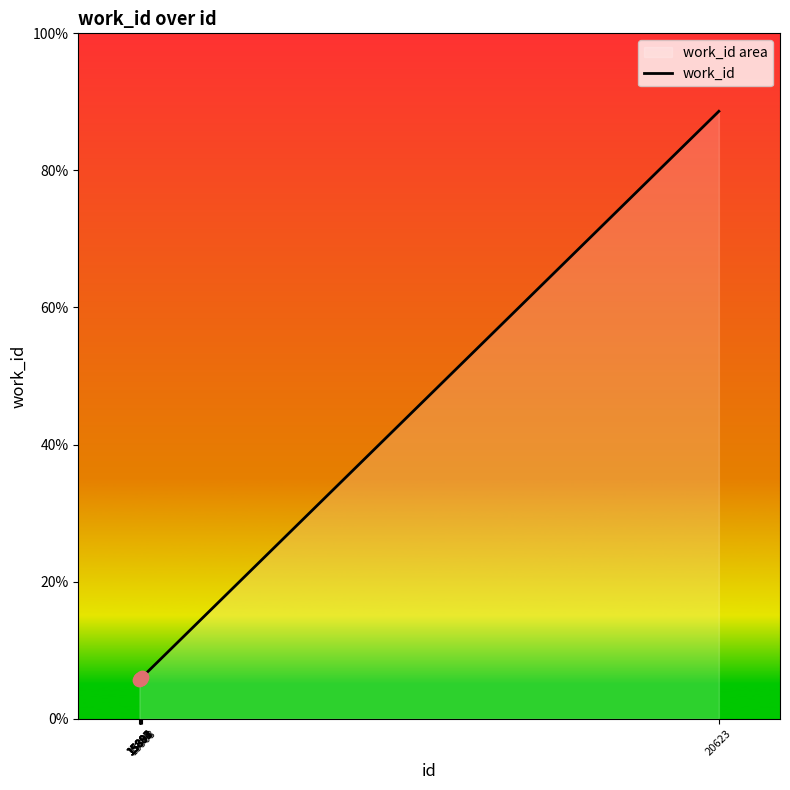

Which has a higher value, 15894 or 15884?

15894